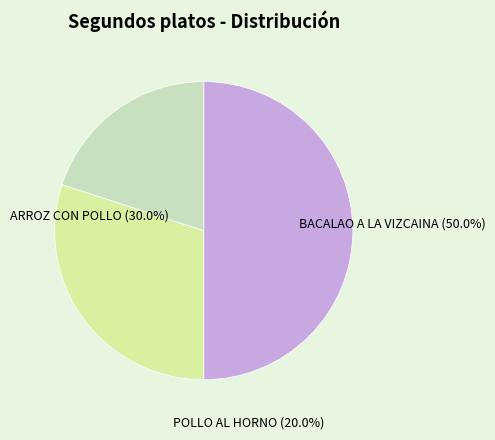

What percentage is NOT represented by POLLO AL HORNO?

80.0%